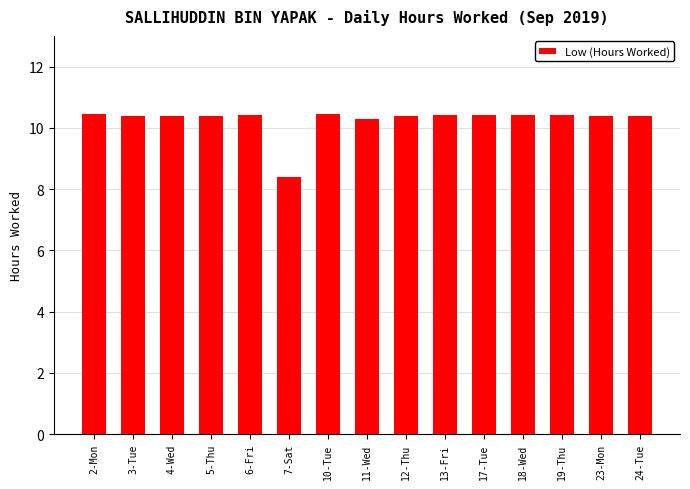

Approximately how many times larger is the value at 18-Wed compared to 17-Tue?

1.0